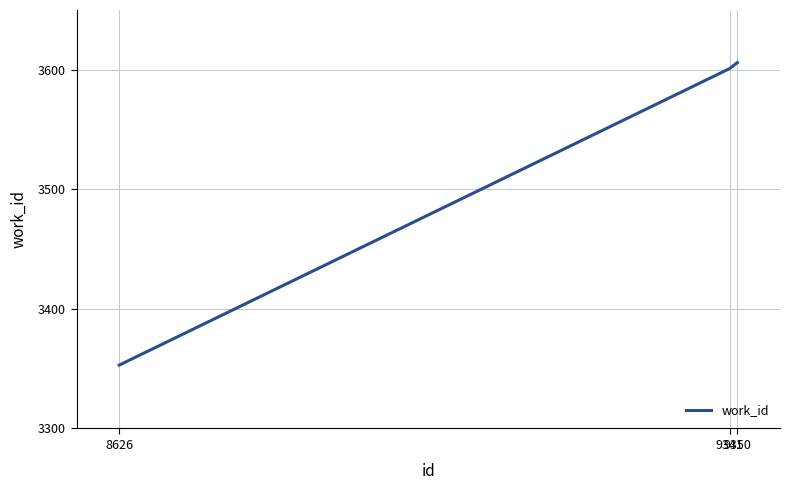

The value at 8626 is 3353. True or false?

True